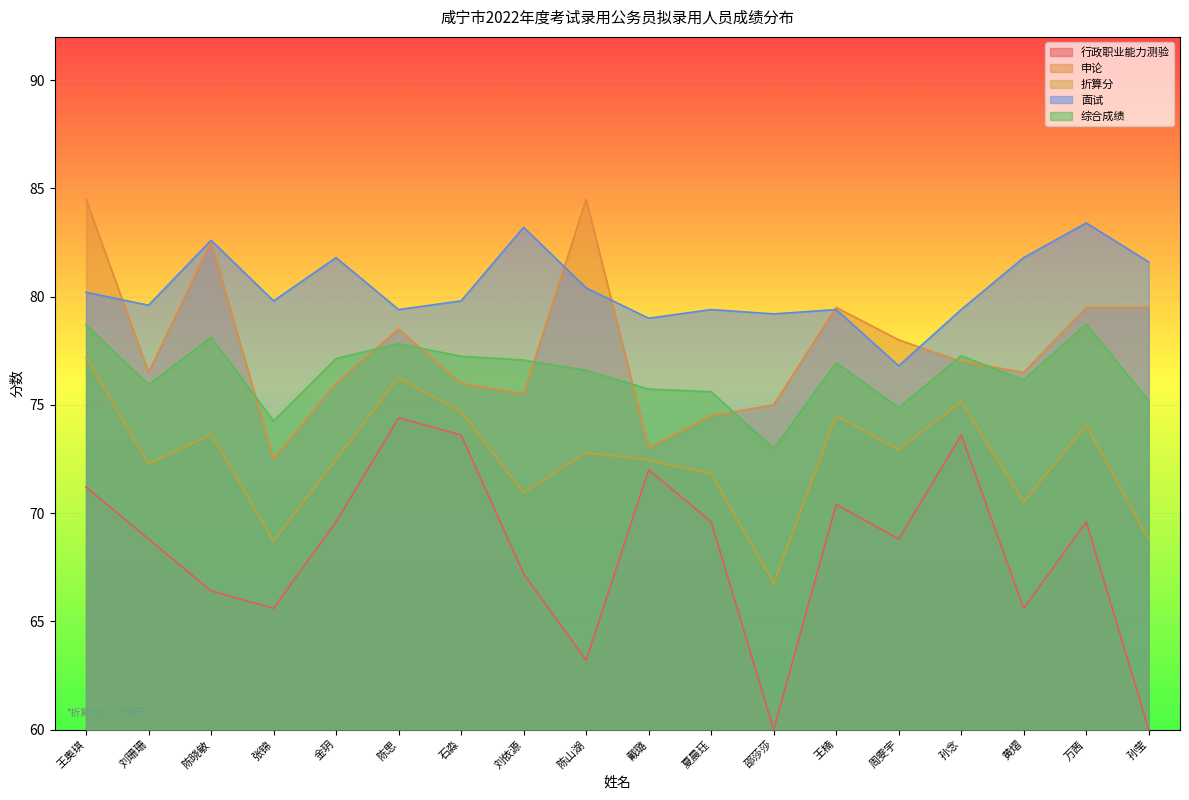

The 综合成绩 series shows 120.4 at 刘珊珊. True or false?

False